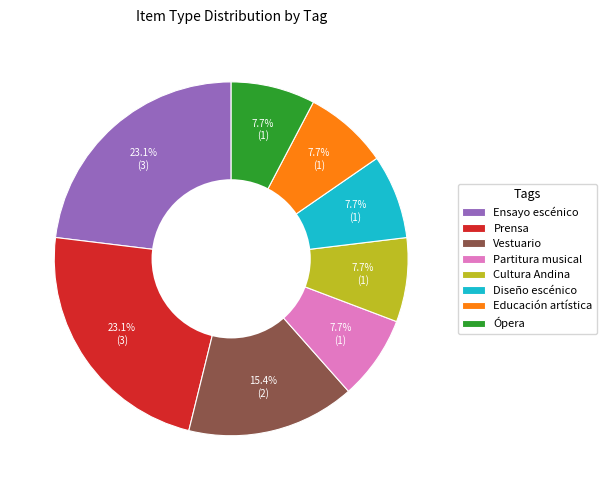

Is there a majority slice in this chart?

No